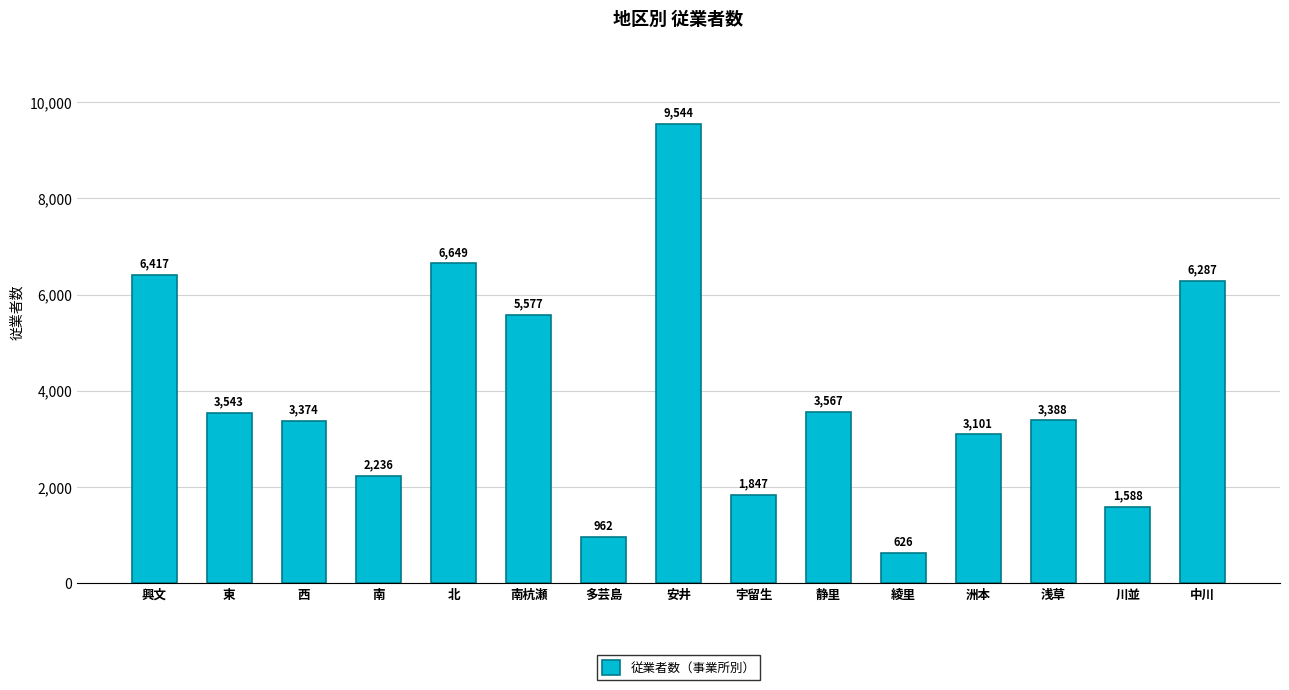

At which label is the value closest to 5085?

南杭瀬